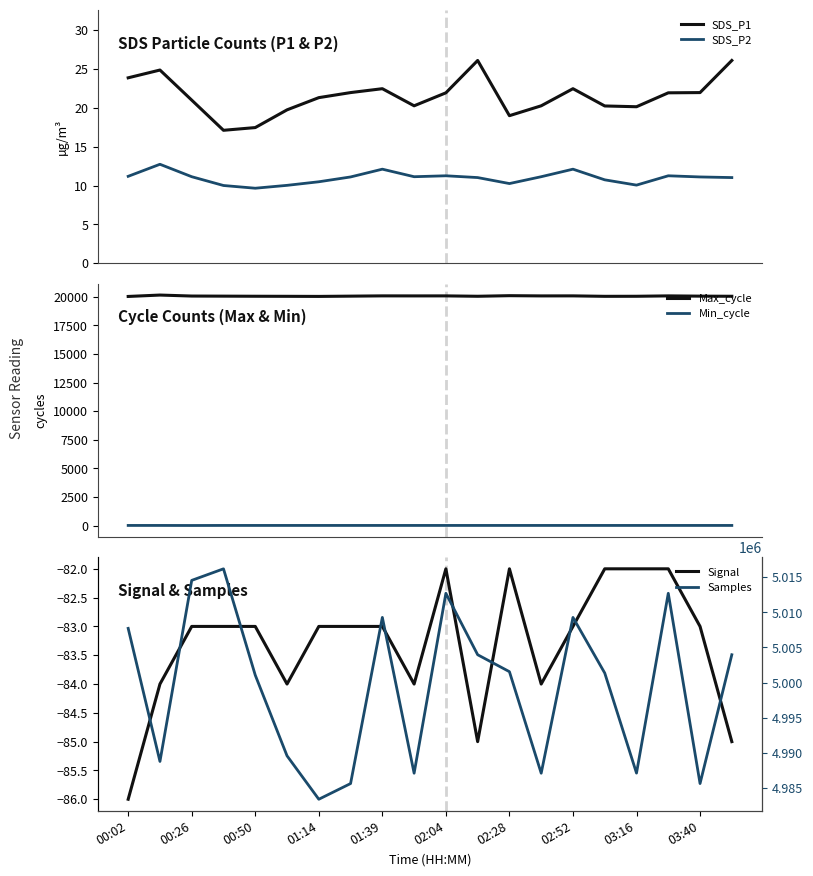

True or false: SDS_P2 and SDS_P1 cross at least once.

False